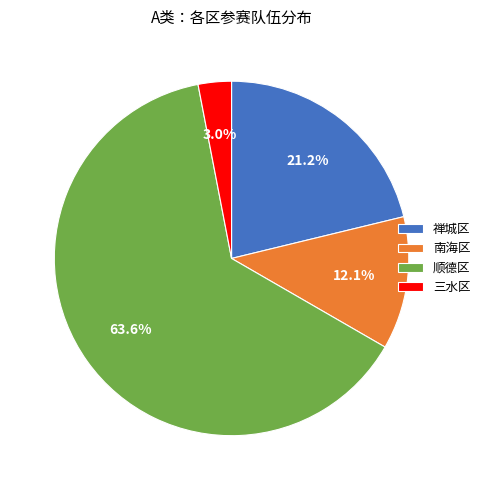

Rank the categories by value from lowest to highest.

三水区, 南海区, 禅城区, 顺德区